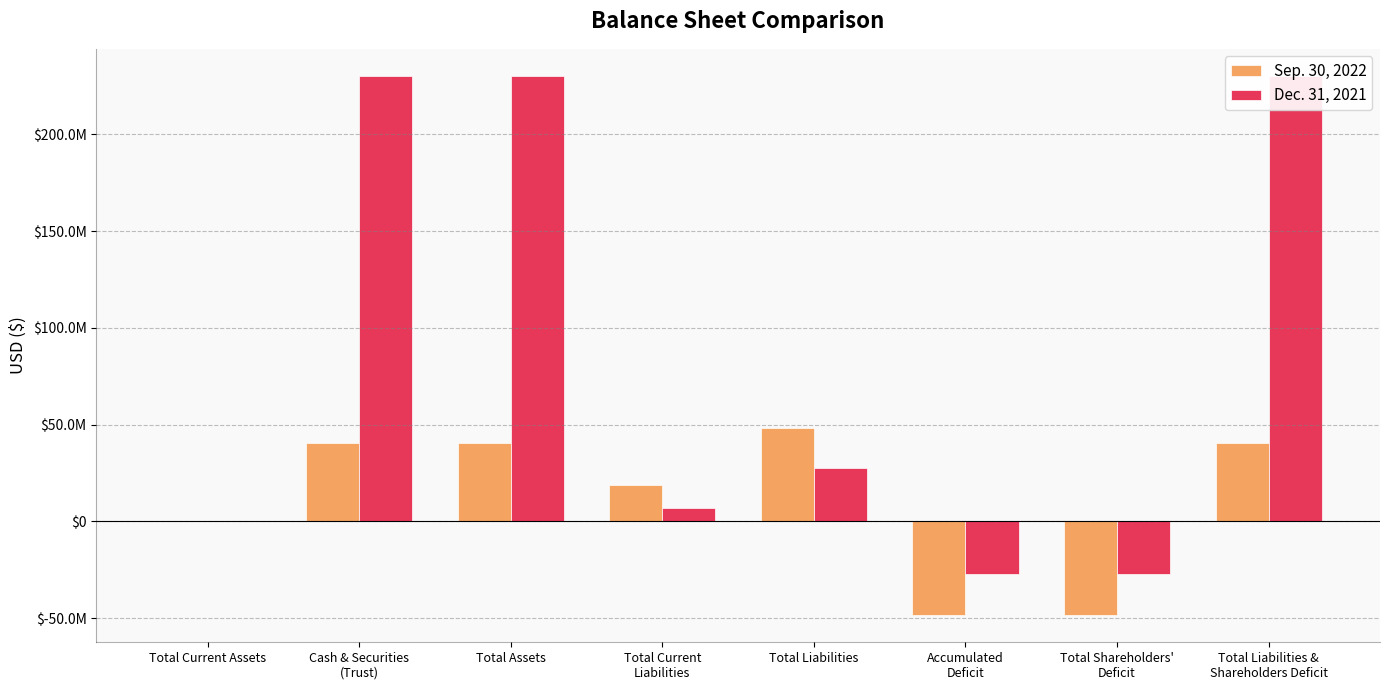

Rank the series at Accumulated
Deficit from lowest to highest value.

Sep. 30, 2022, Dec. 31, 2021